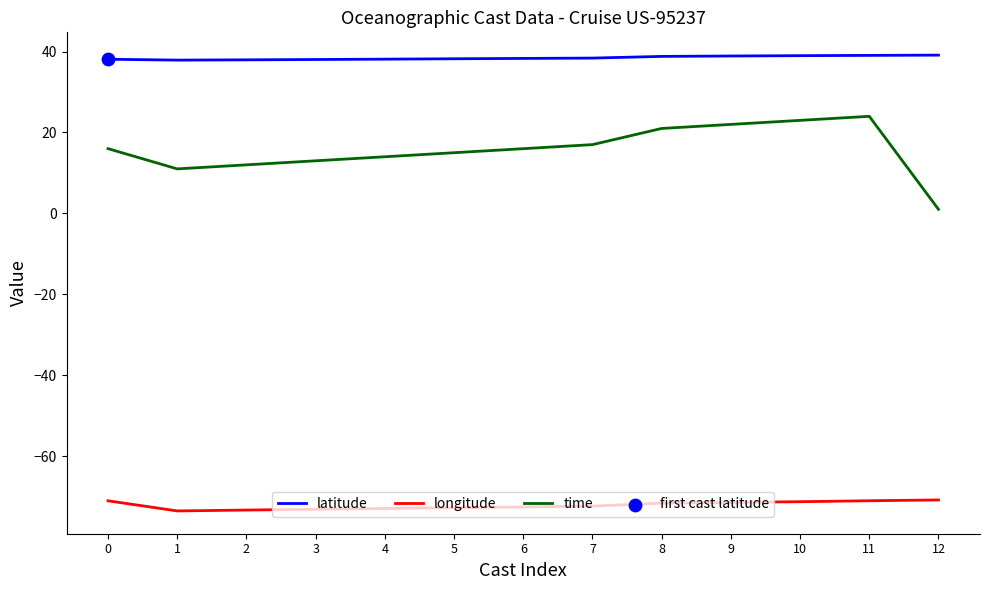

What is the total value across all series at 11?

-8.0